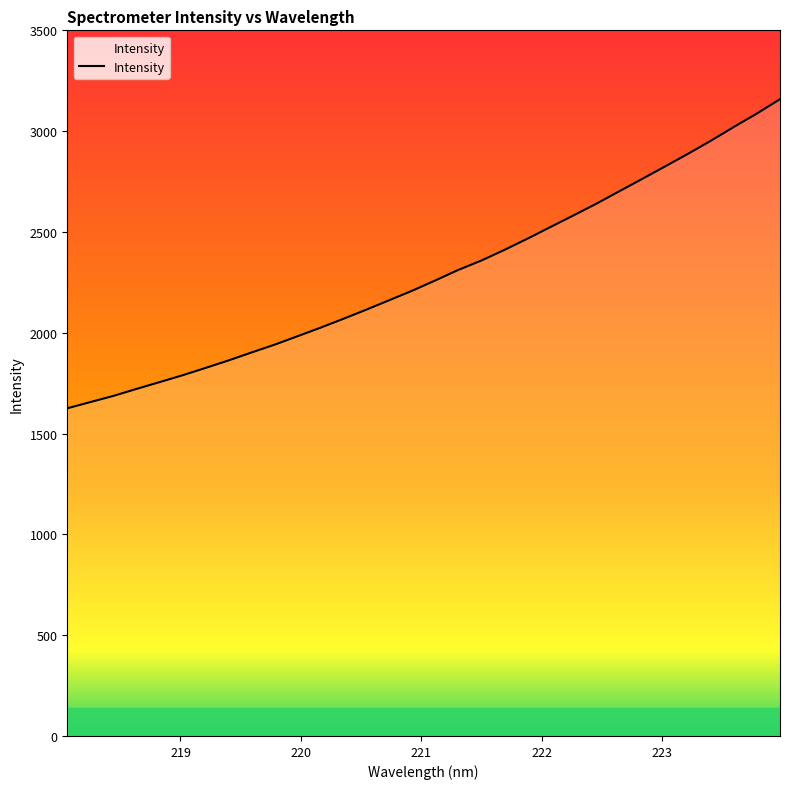

What is the sum of all values?

73272.3